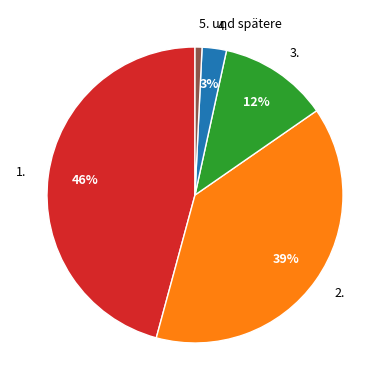

Count the number of slices in the pie.

5